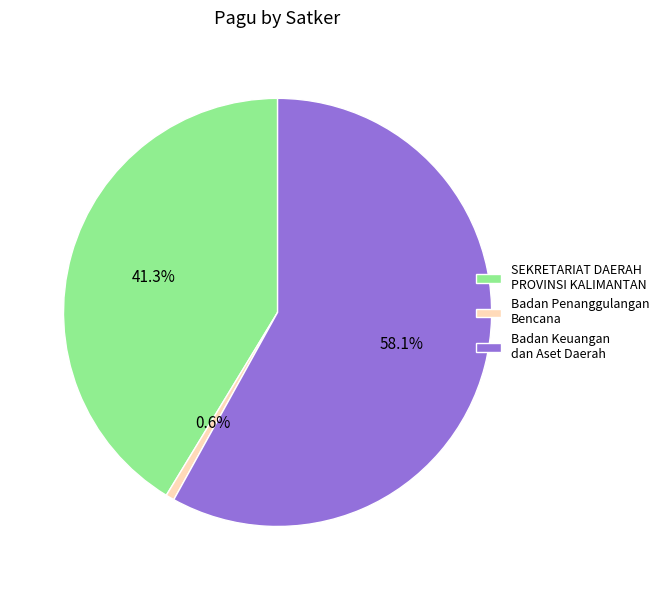

Rank the categories by value from lowest to highest.

Badan Penanggulangan Bencana, SEKRETARIAT DAERAH PROVINSI KALIMANTAN, Badan Keuangan dan Aset Daerah